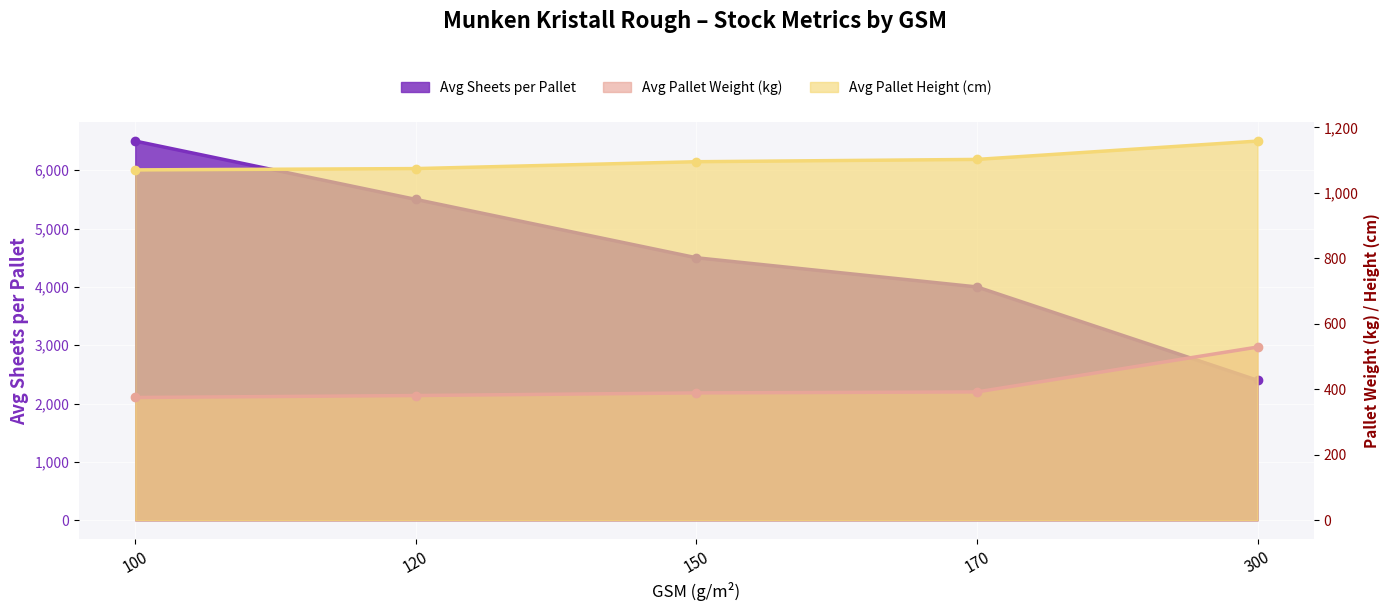

What is the sum of all Avg Pallet Height (cm) values?

5499